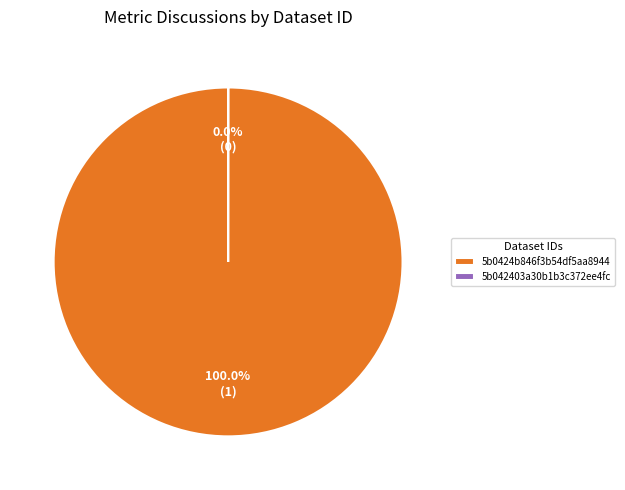

Is there any slice that represents more than half of the pie?

Yes